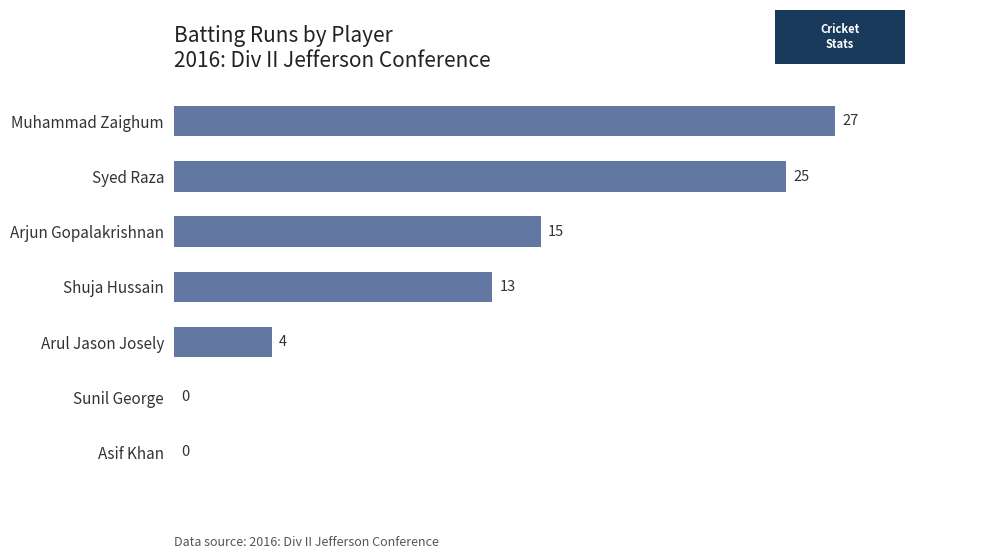

How many series are shown in this chart?

1